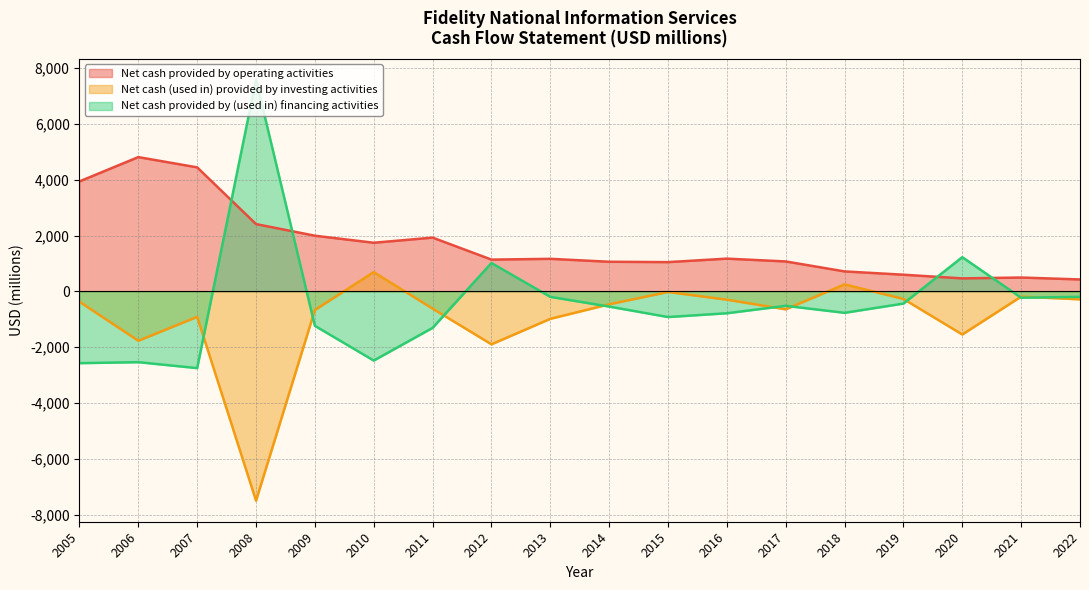

What is the value of the Net cash provided by operating activities point at the 17th from the left?

495